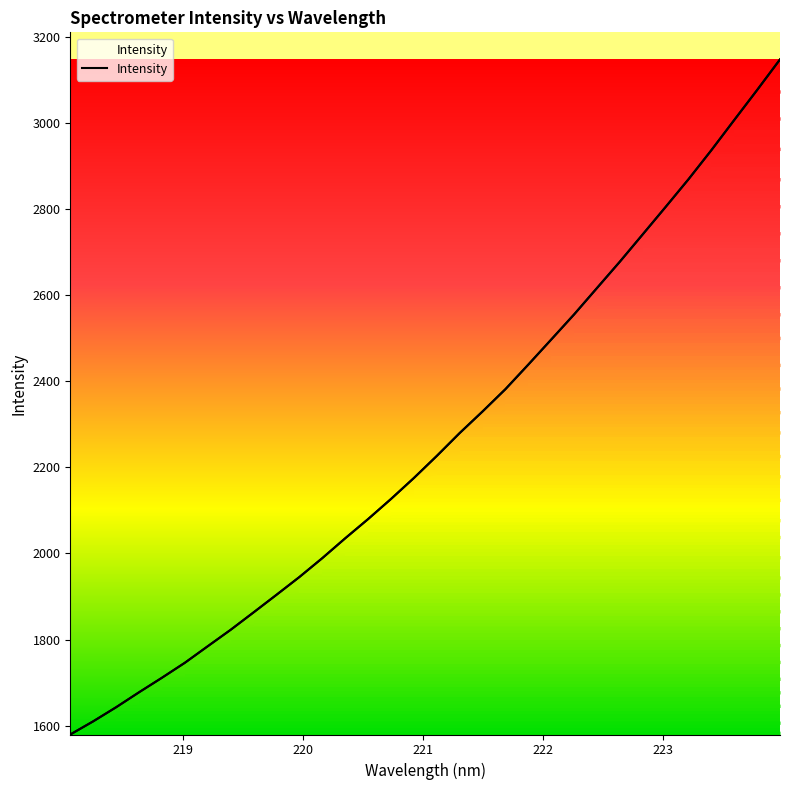

Does the chart have visible grid lines?

No